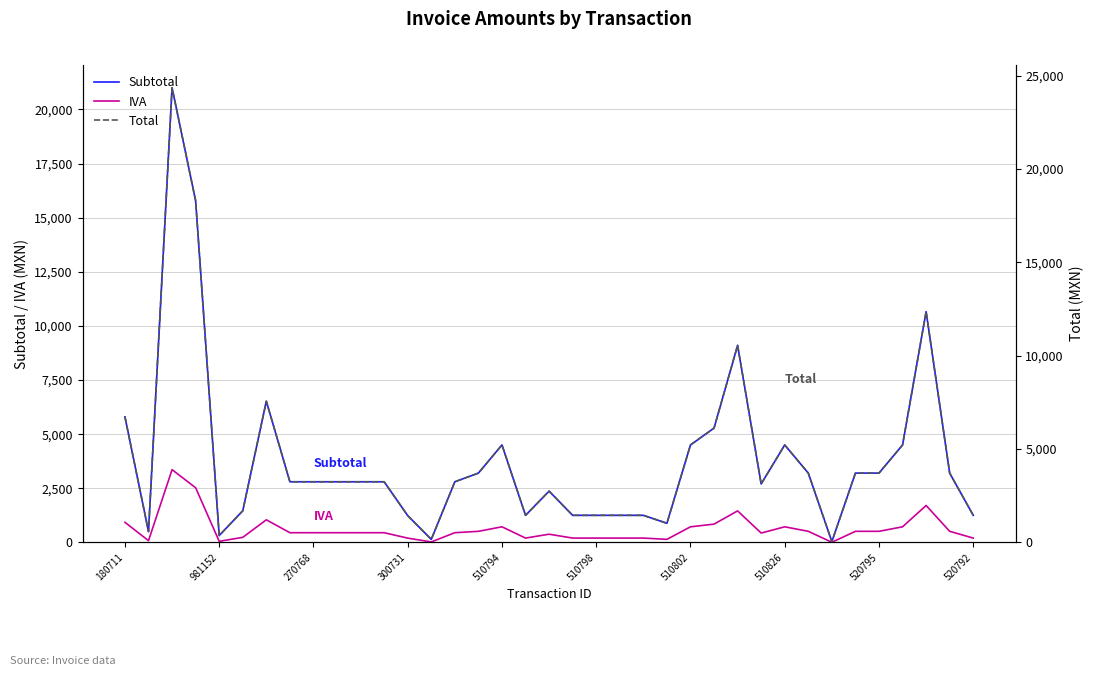

What is the label of the 26th point from the right?

11